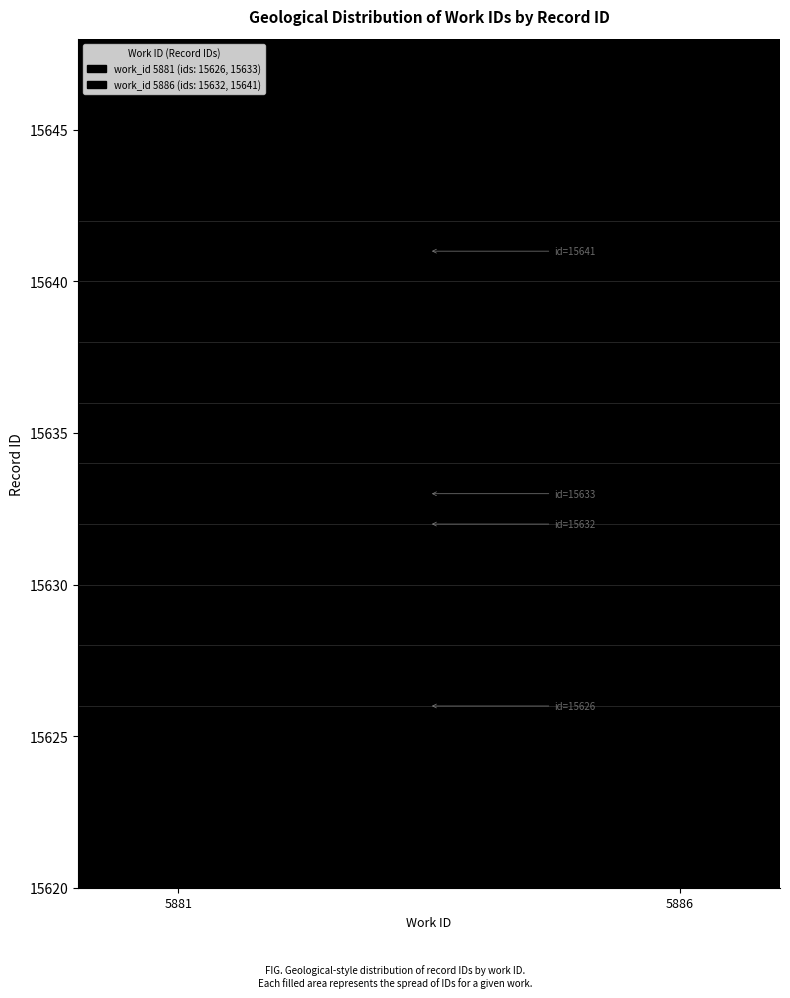

Reading right to left, extract all data points from this chart.

5886=15641	5881=15633	5886=15632	5881=15626